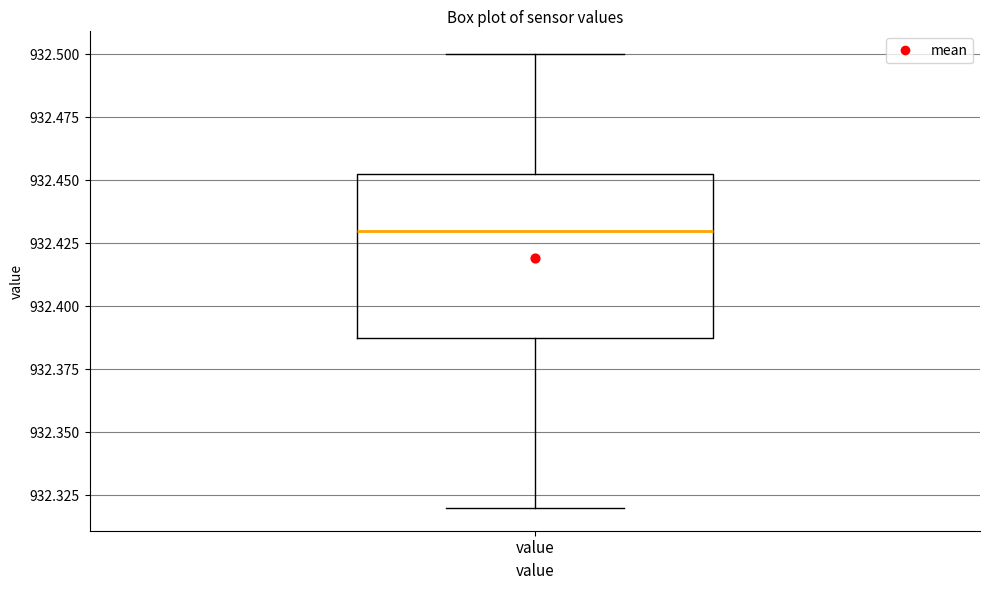

Read this box plot against the y-axis: the position of the median line, the range covered by the box, and the ends of both whiskers. The values are not printed on the chart, so give them approximately, as read against the axis.

median 932.430, box 932.390 to 932.455, whiskers 932.320 to 932.500